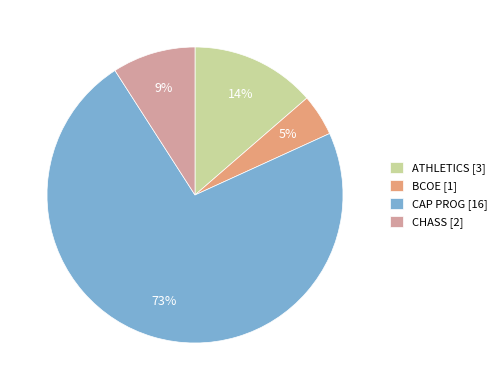

Which has a higher value, BCOE [1] or ATHLETICS [3]?

ATHLETICS [3]